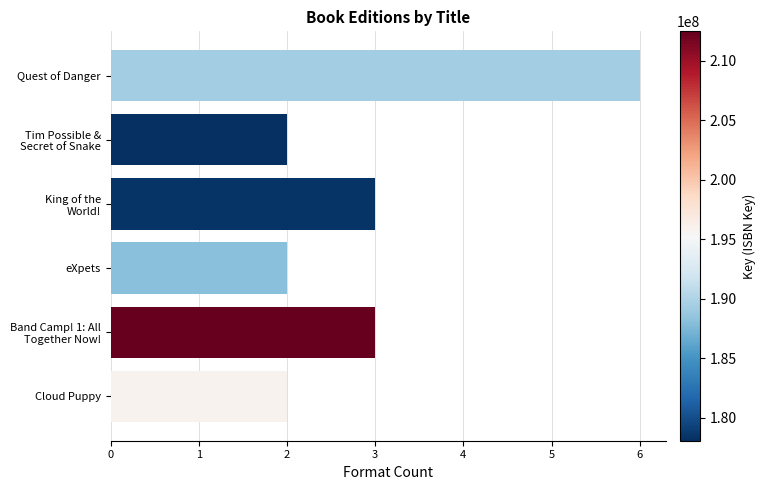

Count the values in the range 2 to 3.

5